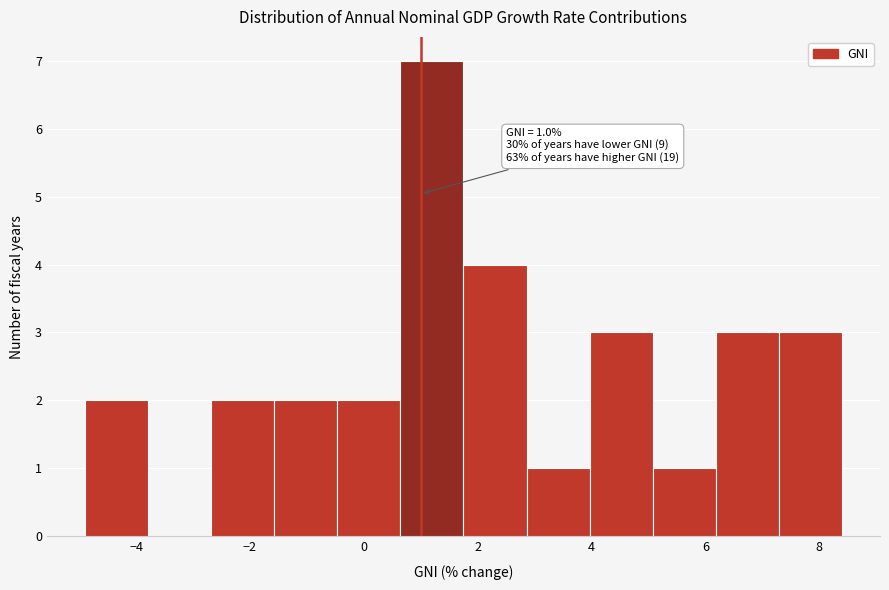

Over which range of the x-axis is the bar tallest?

0.6 to 1.8